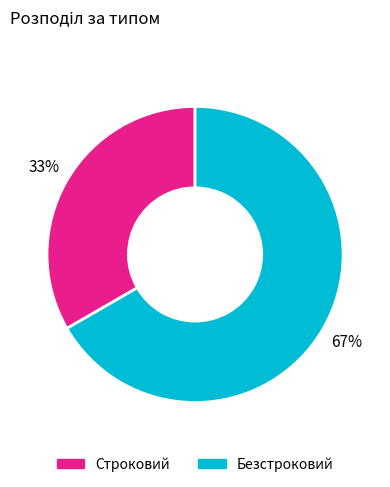

How many slices are in this pie chart?

2